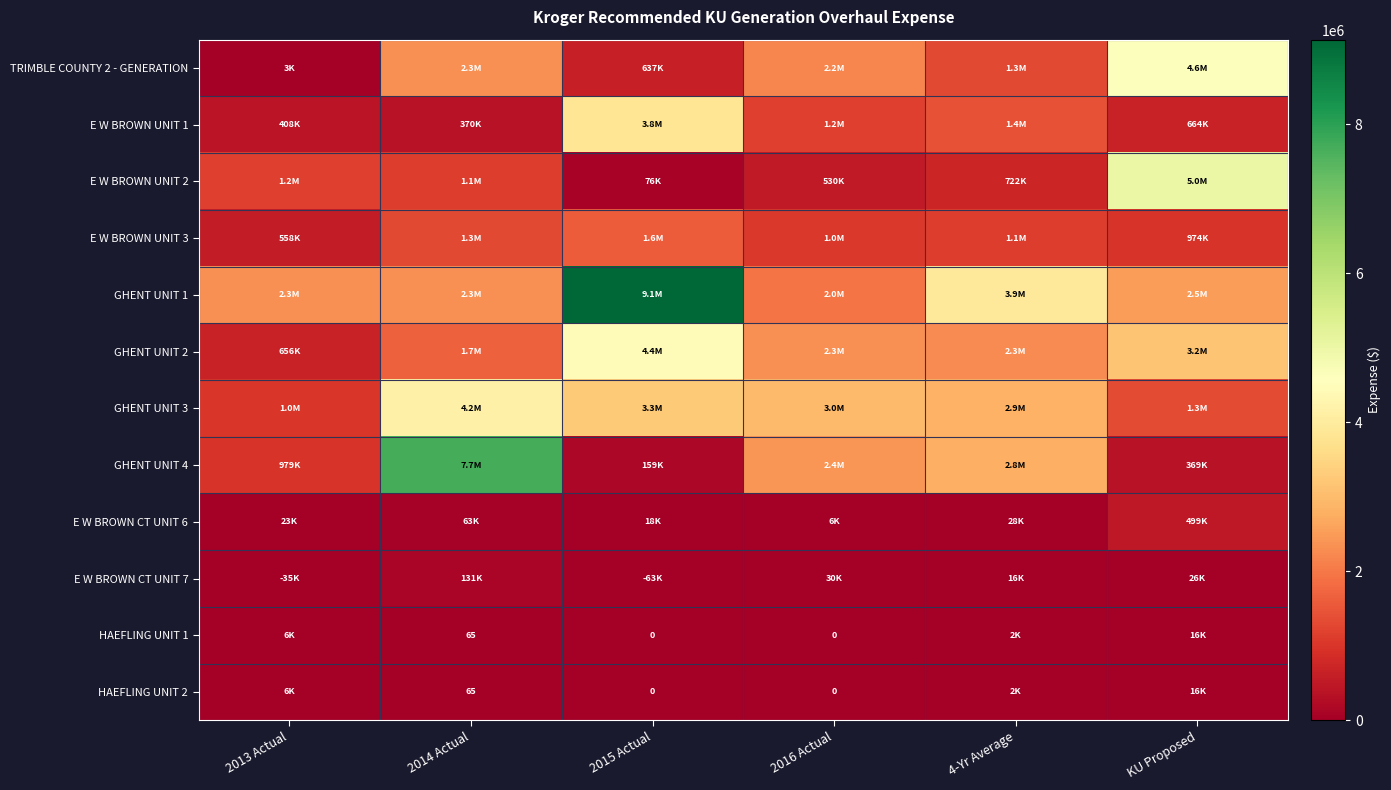

Is it true that E W BROWN UNIT 3 equals 1771108.5 at 2014 Actual?

False